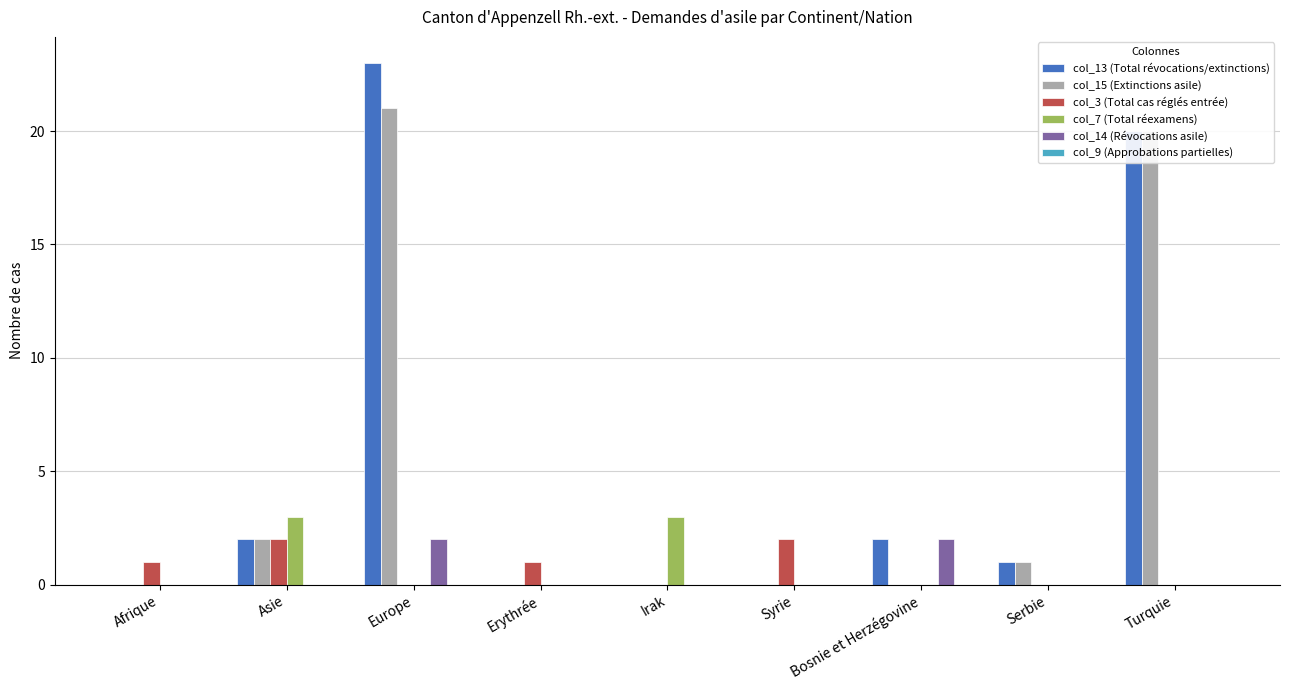

What is the sum of all col_13 (Total révocations/extinctions) values?

48